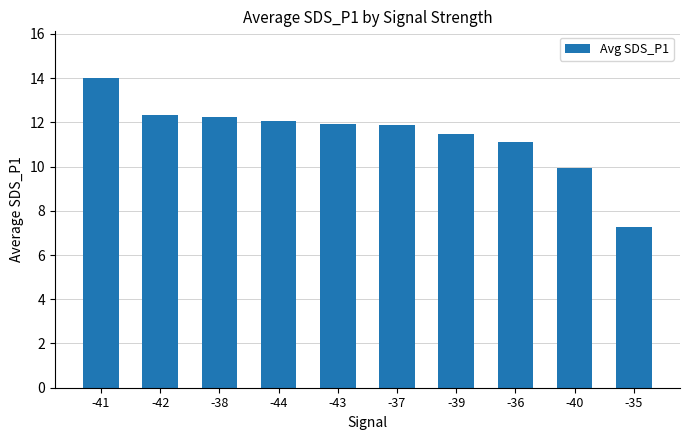

The value at -41 is 5.4. True or false?

False